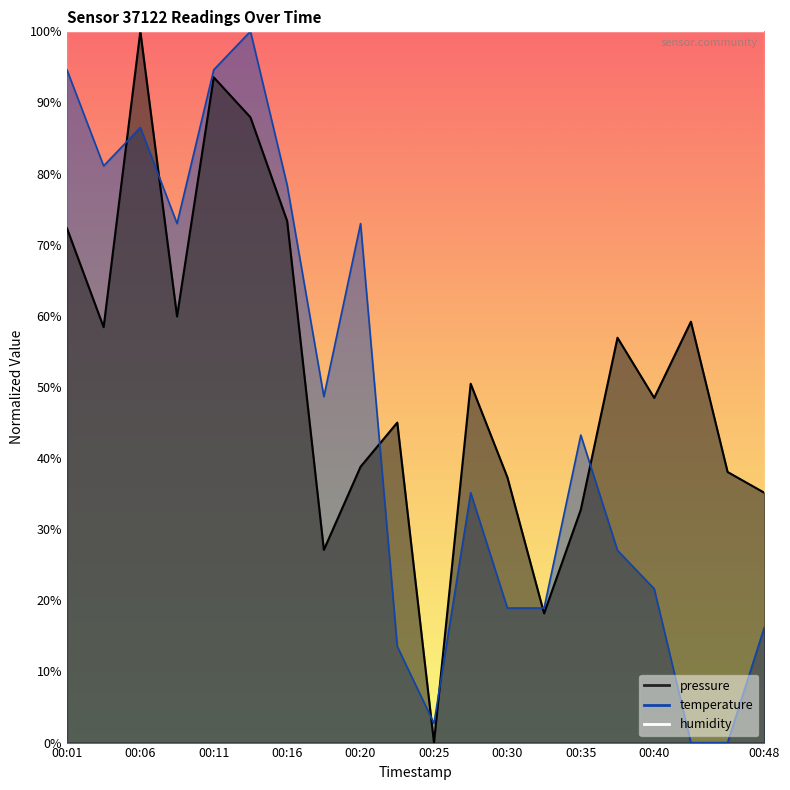

True or false: temperature has more than 1 points higher than both neighbors.

True